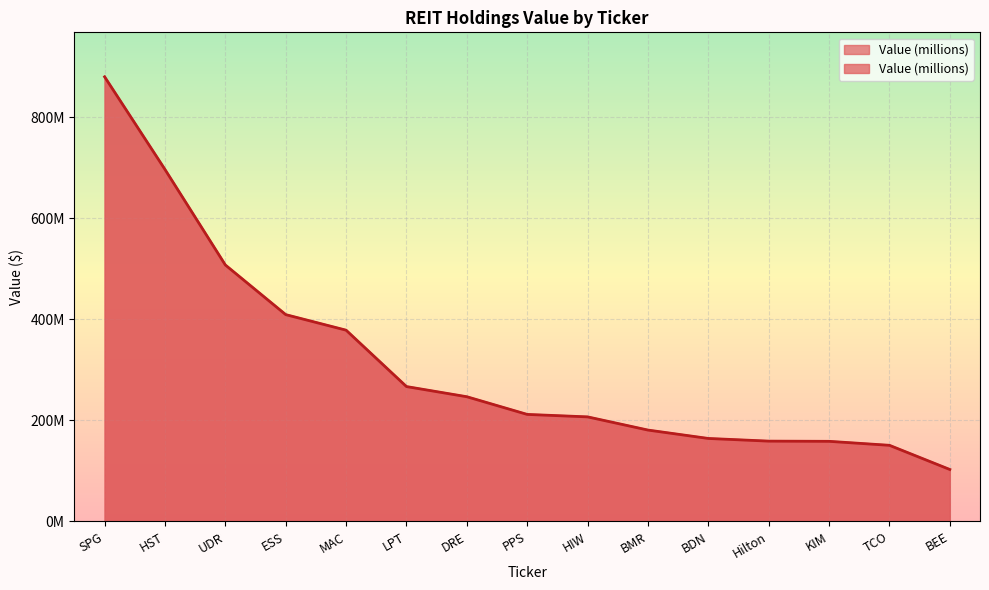

Where does the data first go above 211849000?

SPG